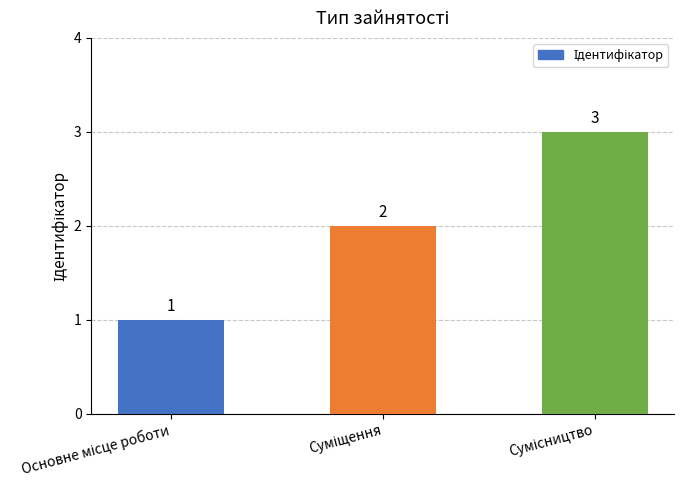

How many values are between 1 and 3?

3